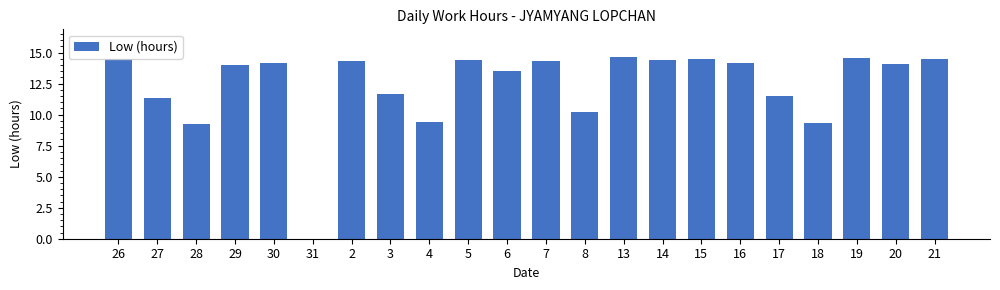

What is the maximum value shown in the chart?

14.7